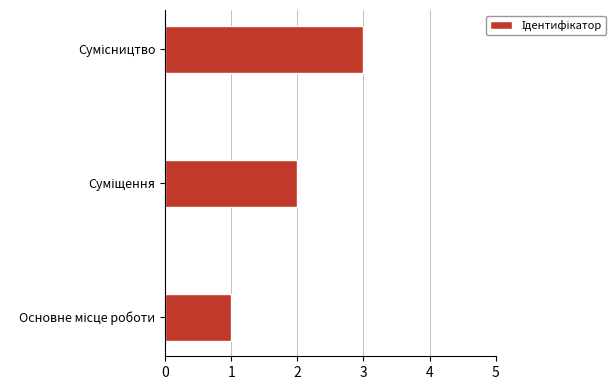

What is the maximum value shown in the chart?

3